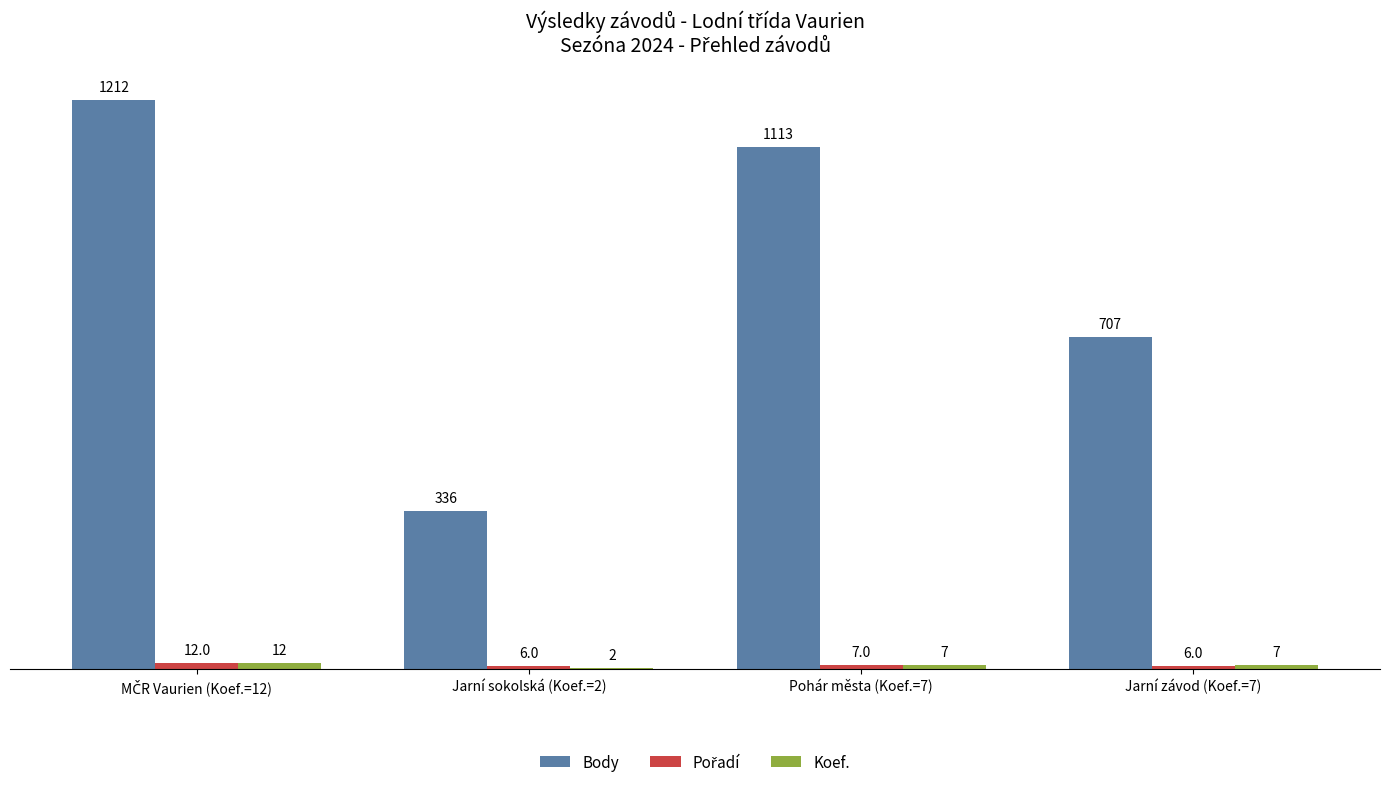

What is the maximum value shown in the chart?

1212